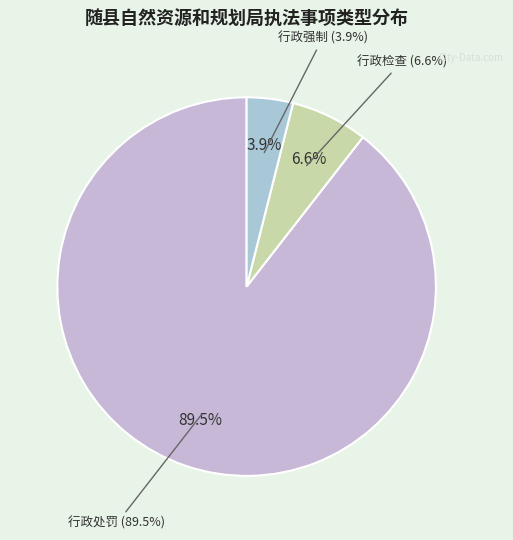

How many slices are in this pie chart?

3